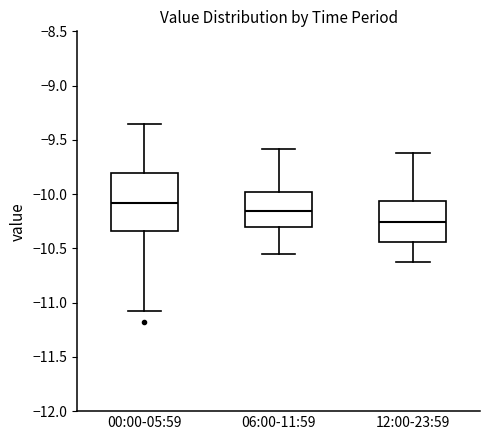

Reading left to right, transcribe this box plot: for each box, give where its median line is, the range the box spans, and where its two whiskers end, as read against the y-axis. The values are not printed on the chart, so give them approximately, as read against the axis.

00:00-05:59: median -10.10, box -10.35 to -9.80, whiskers -11.10 to -9.35
06:00-11:59: median -10.15, box -10.30 to -10.00, whiskers -10.55 to -9.60
12:00-23:59: median -10.25, box -10.45 to -10.05, whiskers -10.65 to -9.60